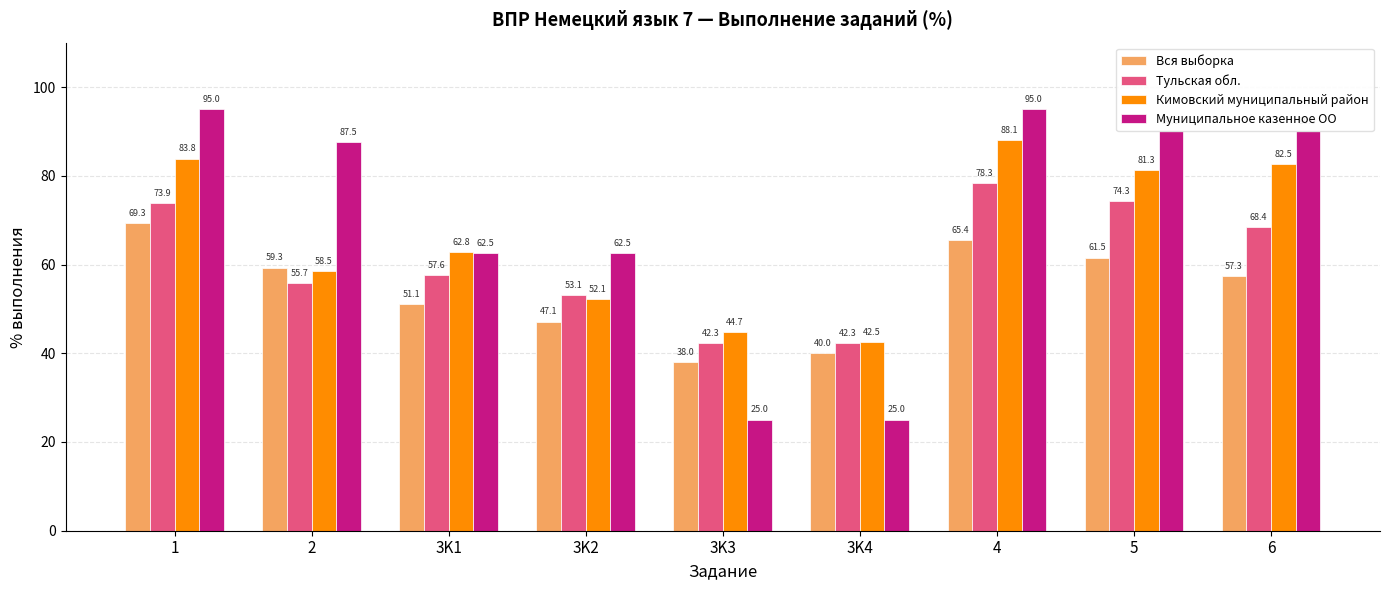

How many groups of bars are there?

9